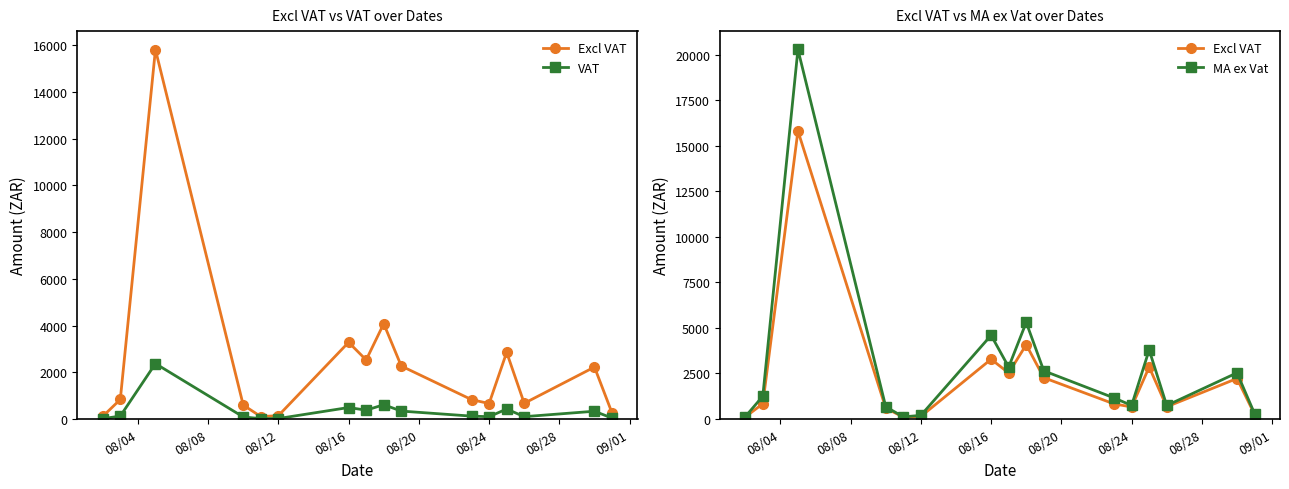

What are all the series names shown in the legend?

Excl VAT, VAT, MA ex Vat